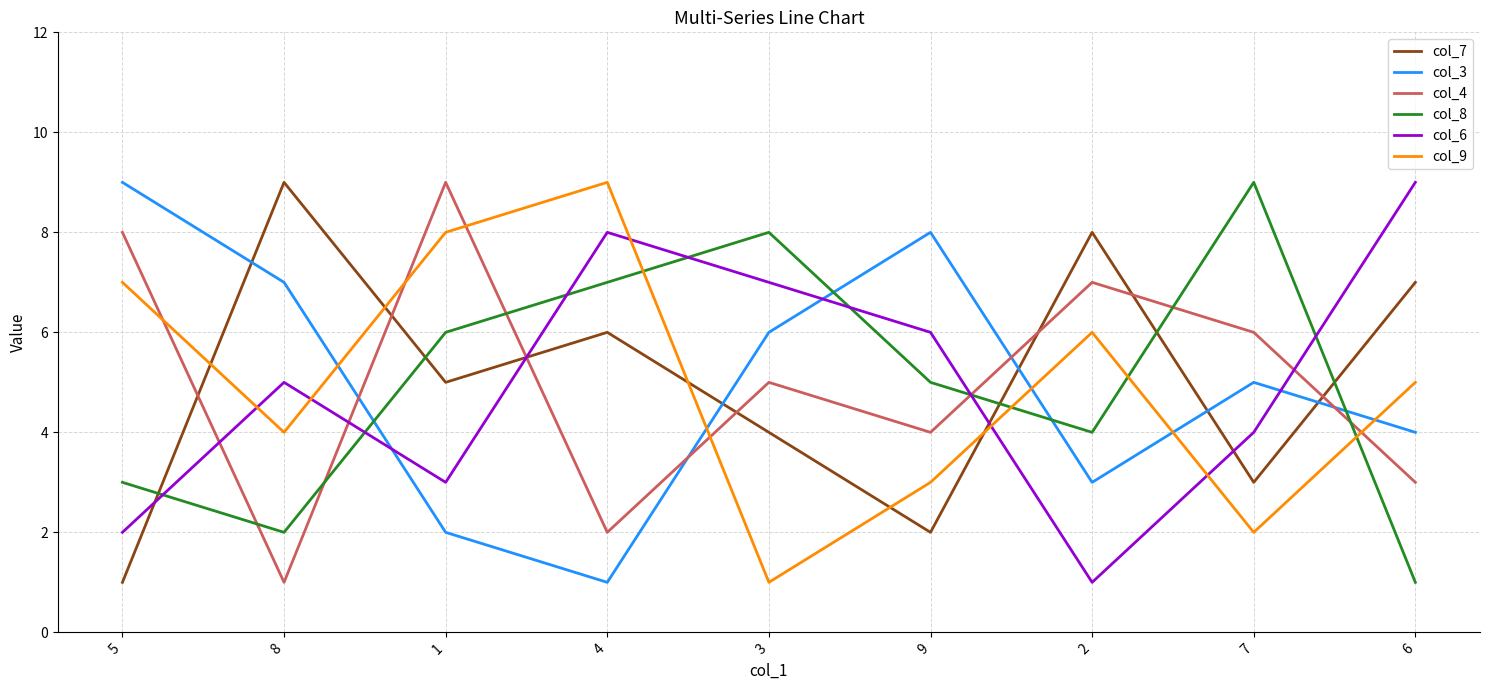

What is the sum of all col_6 values?

45